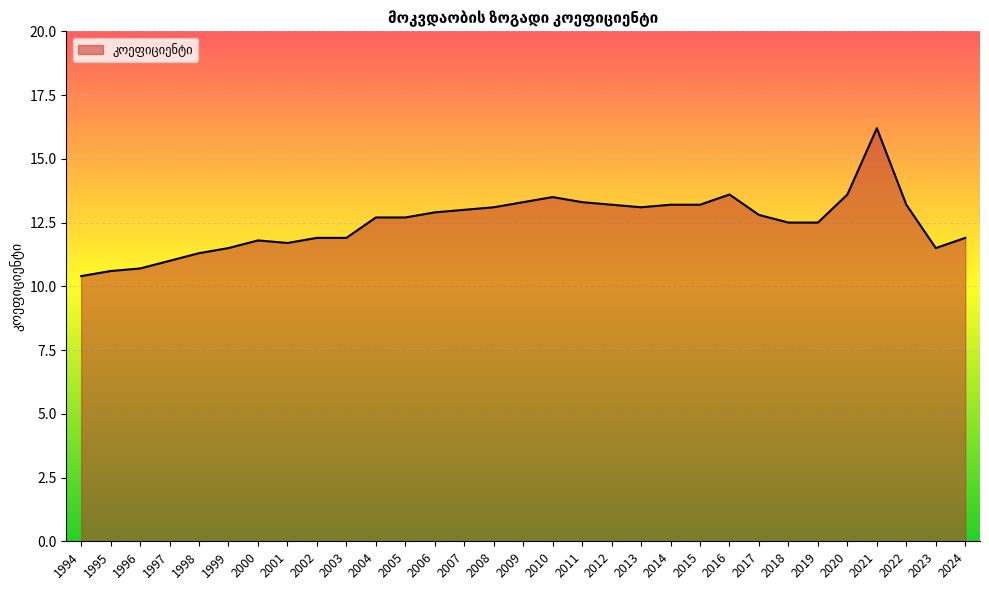

What is the difference between the values at 2022 and 2006?

0.3